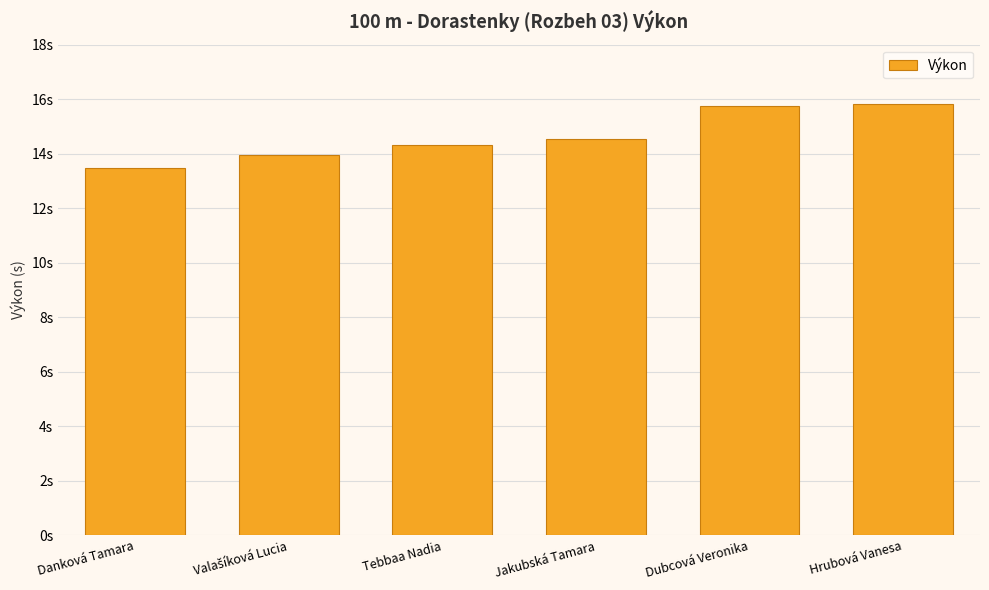

Reading left to right, extract all data points from this chart.

Danková Tamara=13.5	Valašíková Lucia=14.0	Tebbaa Nadia=14.3	Jakubská Tamara=14.5	Dubcová Veronika=15.8	Hrubová Vanesa=15.8